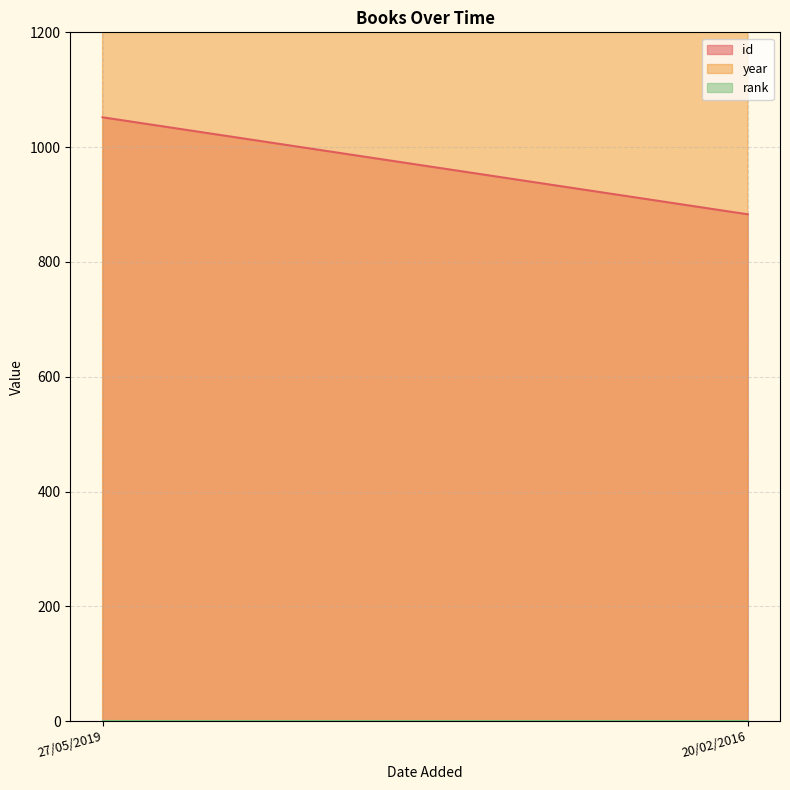

Read the rank value at 27/05/2019.

1